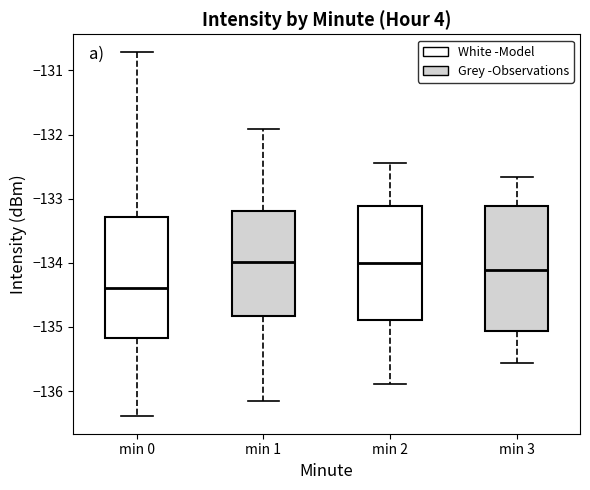

Which box has the lowest median line?

min 0